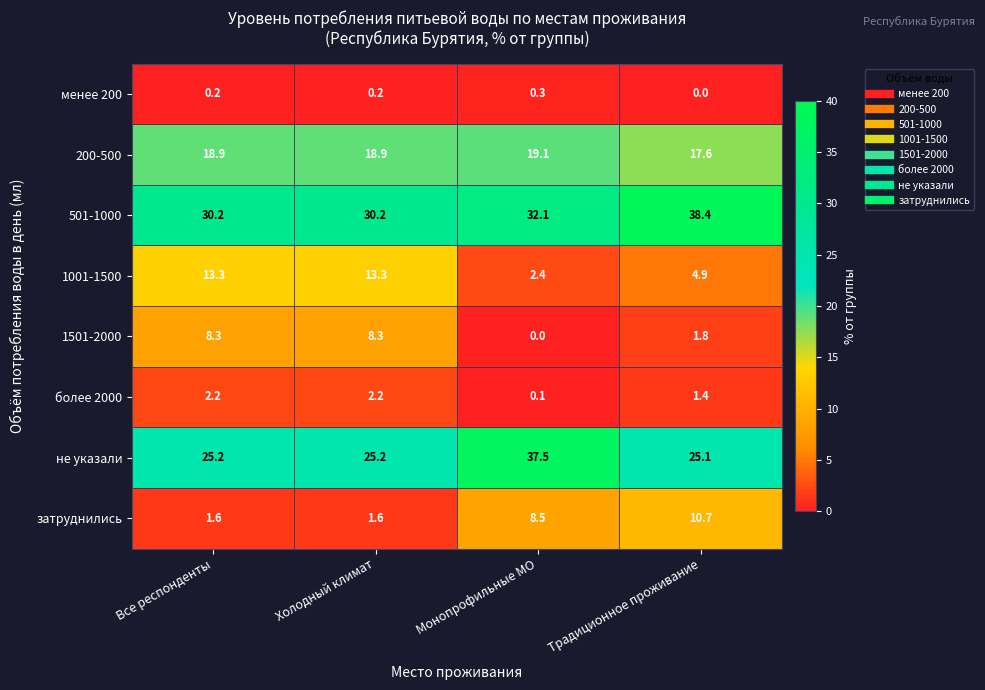

What is the sum of the более 2000 values at Монопрофильные МО and Традиционное проживание?

1.5